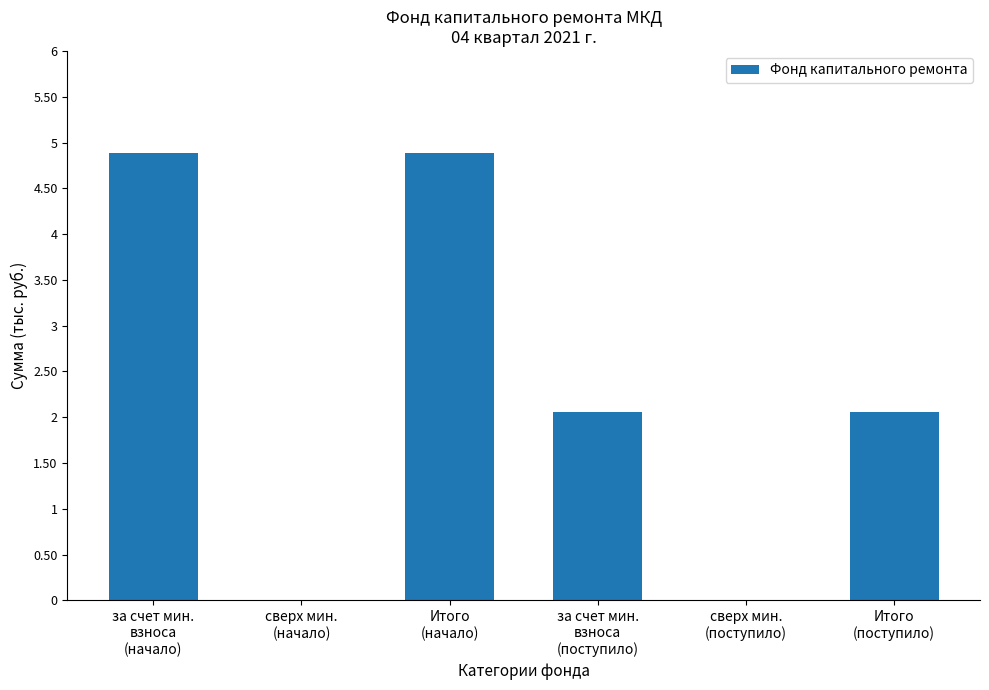

What is the sum of all values?

13.9